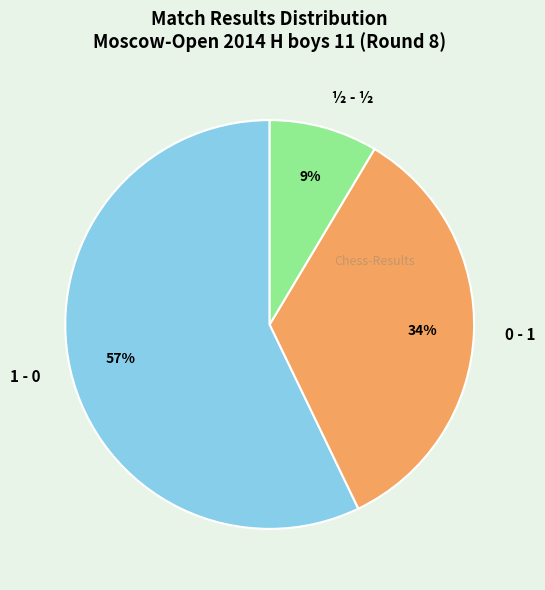

Is it true that 0 - 1 is 34% of the pie?

True